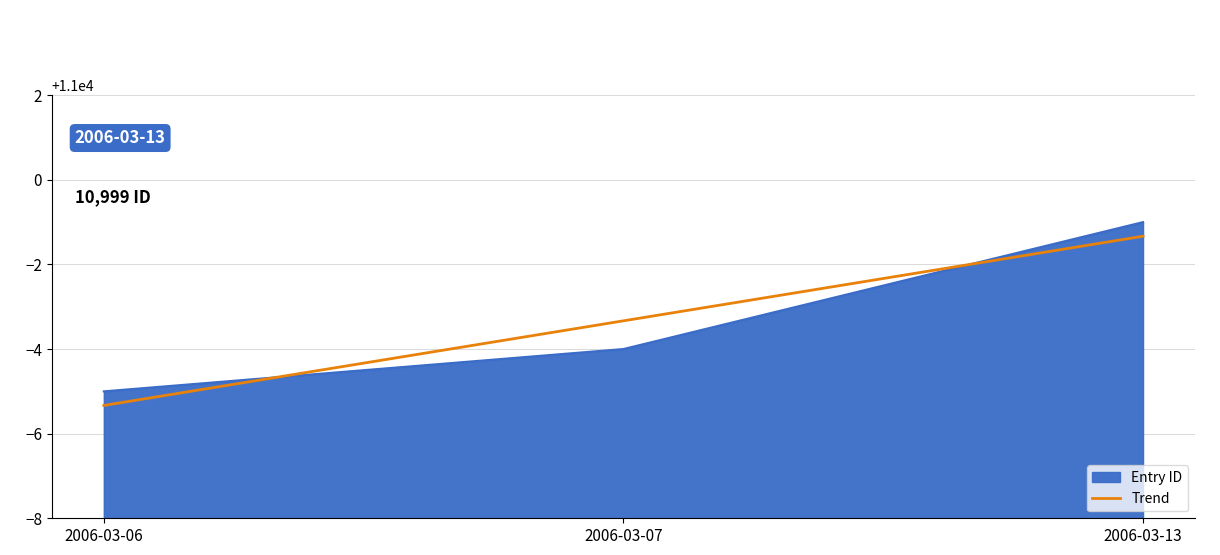

How many lines are shown in the chart?

2